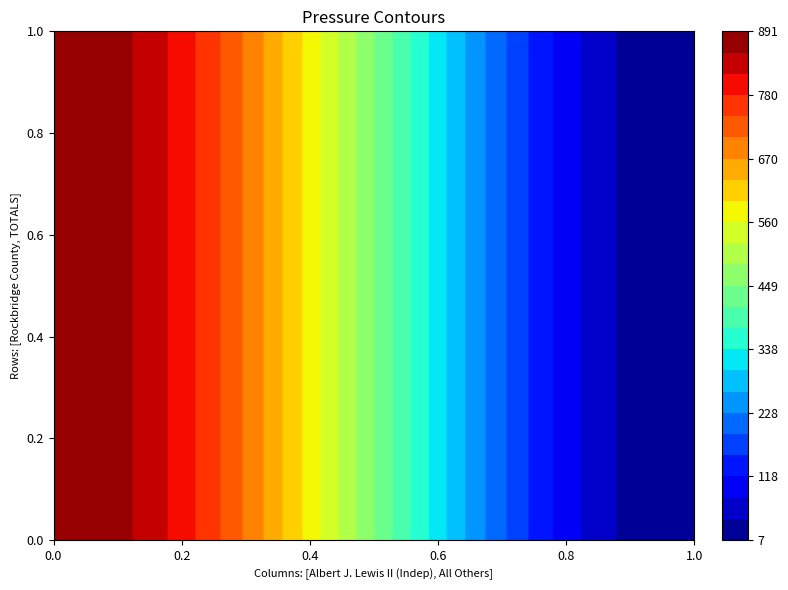

Rank the series by their maximum value, from highest to lowest.

Rockbridge County, TOTALS